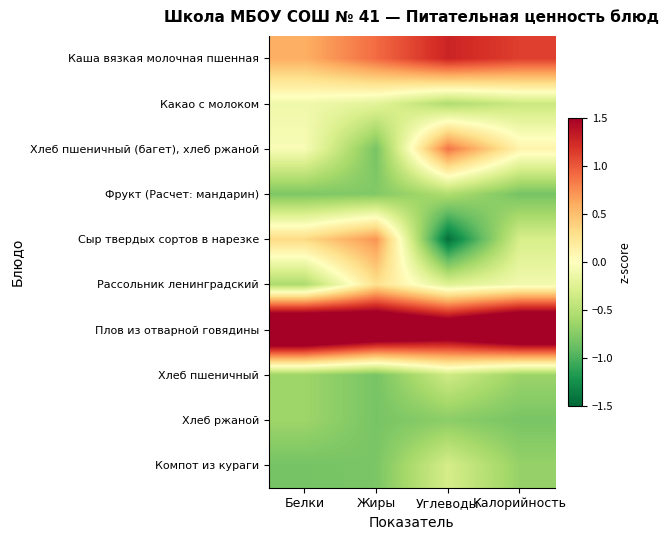

Rank the series at Белки from lowest to highest value.

Компот из кураги, Фрукт (Расчет: мандарин), Хлеб пшеничный, Хлеб ржаной, Рассольник ленинградский, Какао с молоком, Хлеб пшеничный (багет), хлеб ржаной, Сыр твердых сортов в нарезке, Каша вязкая молочная пшенная, Плов из отварной говядины